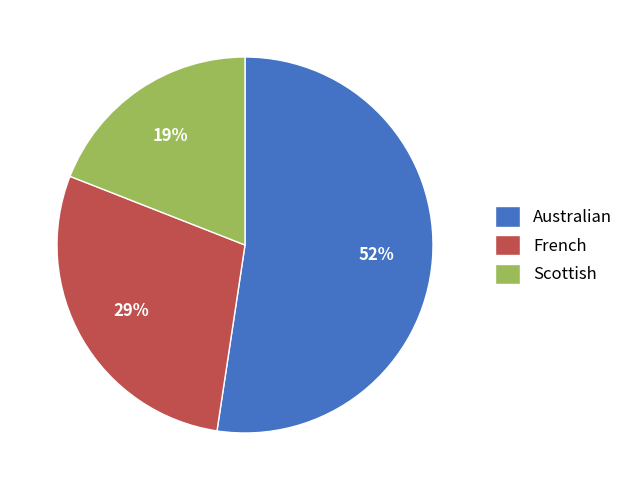

To the nearest percent, what is the average slice percentage?

33%